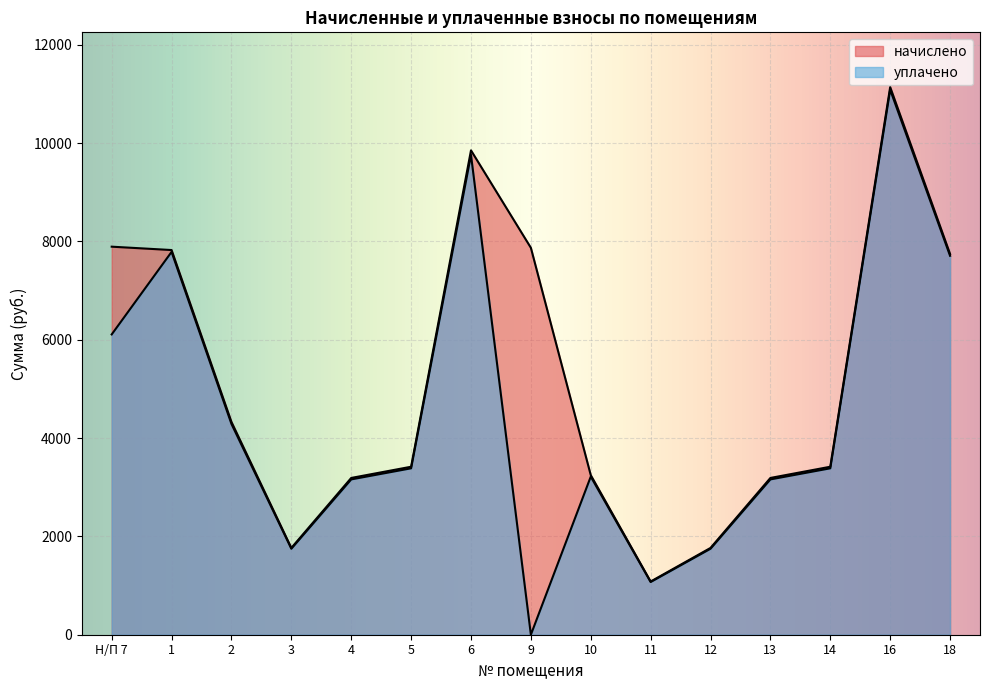

How many lines are shown in the chart?

2